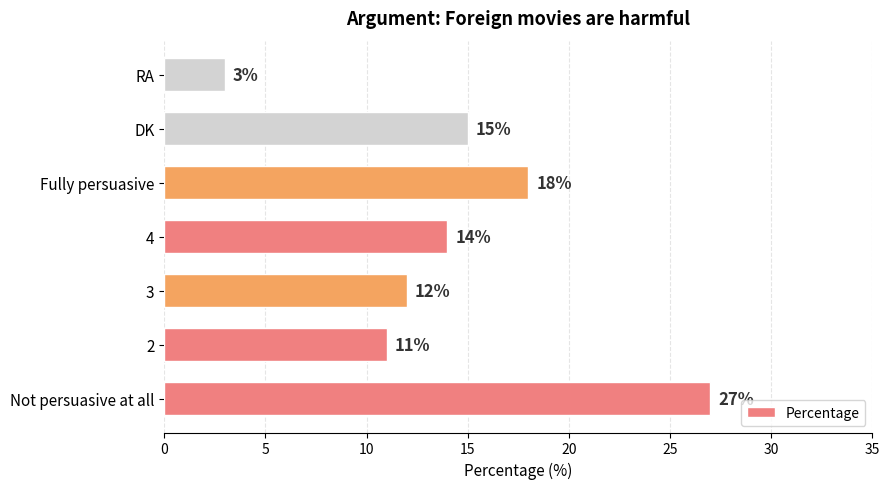

True or false: the data shows 11 at 2.

True